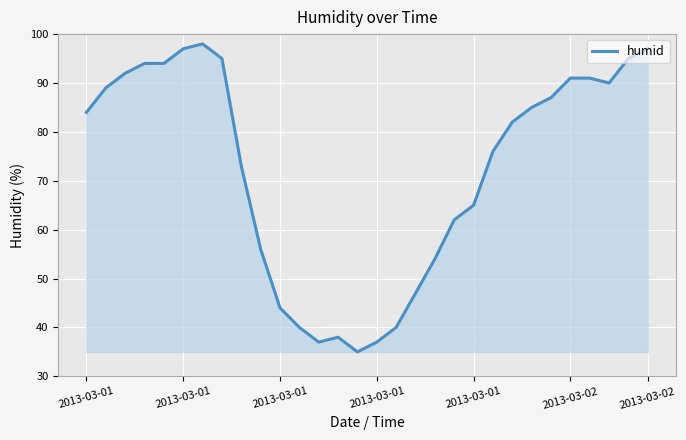

How many values are below 84?

15